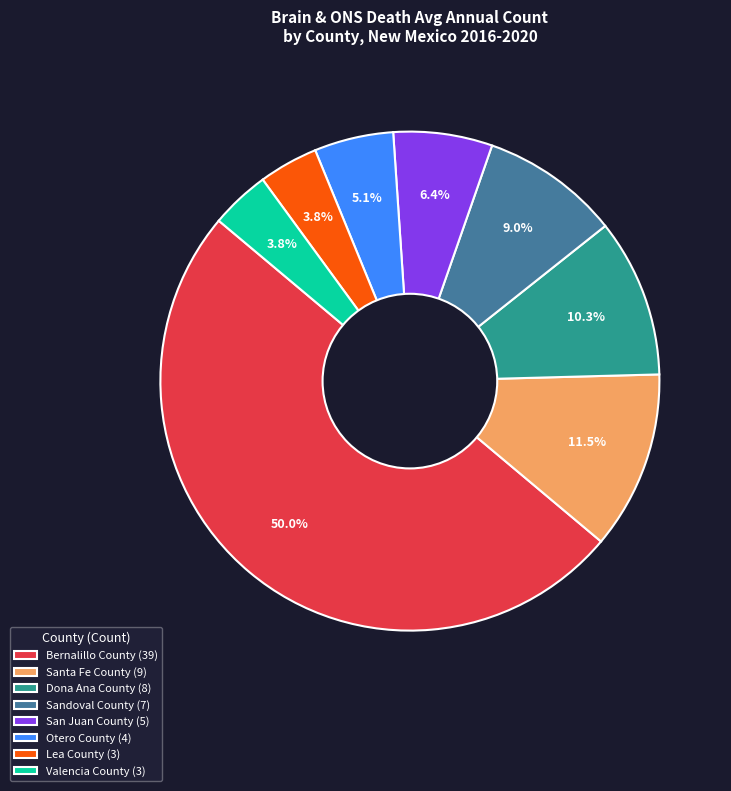

Do Otero County and Lea County together represent more than half of the pie?

No